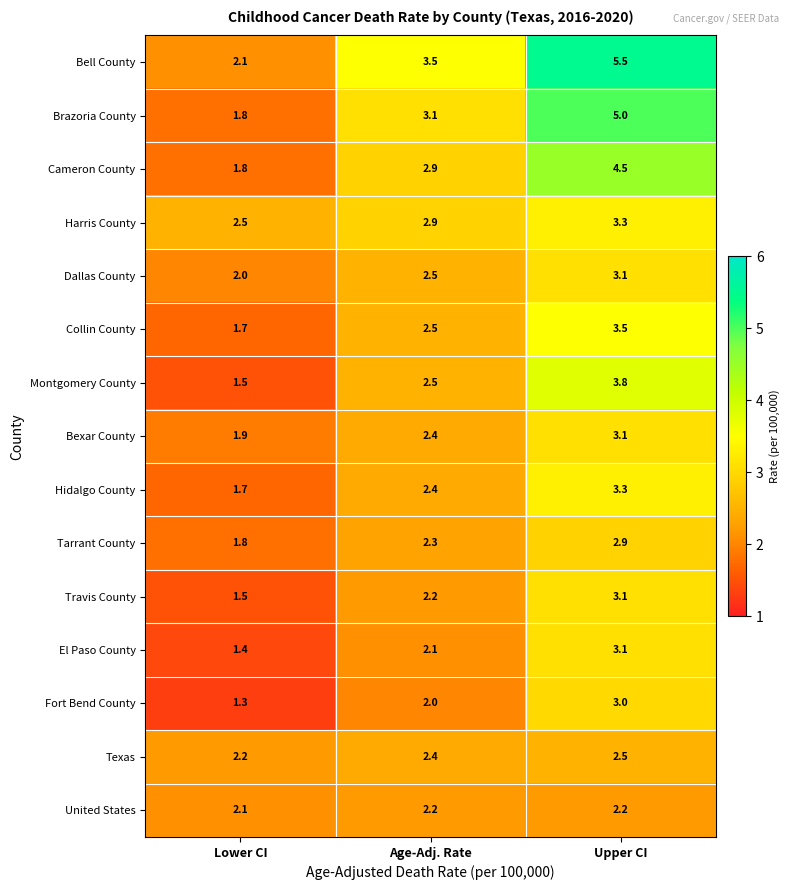

What is the spread (max minus min) of values at Age-Adj. Rate?

1.5